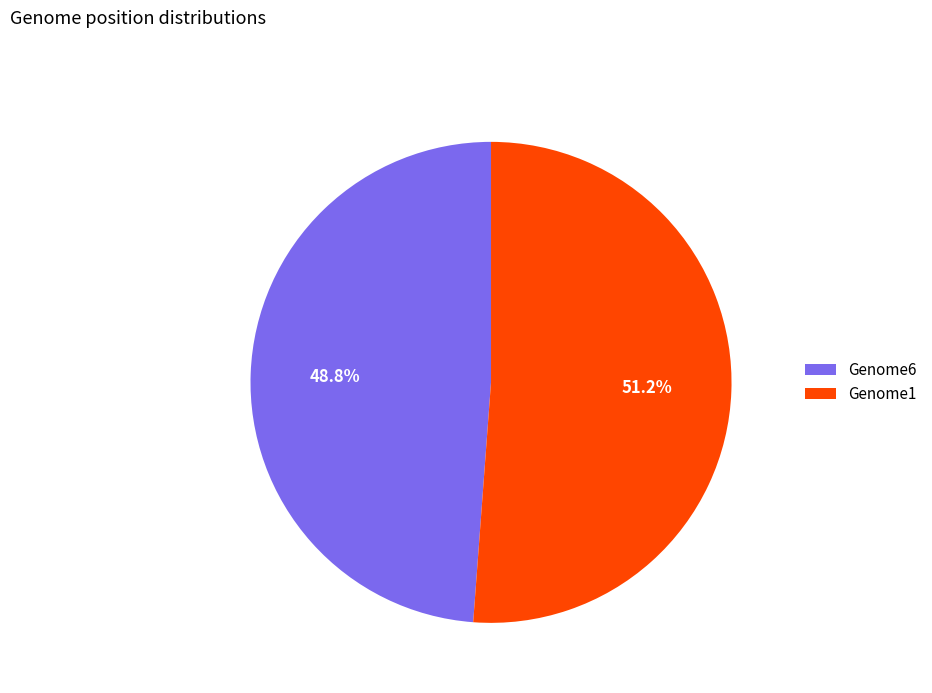

To the nearest percent, what percentage of the pie is Genome1?

51%